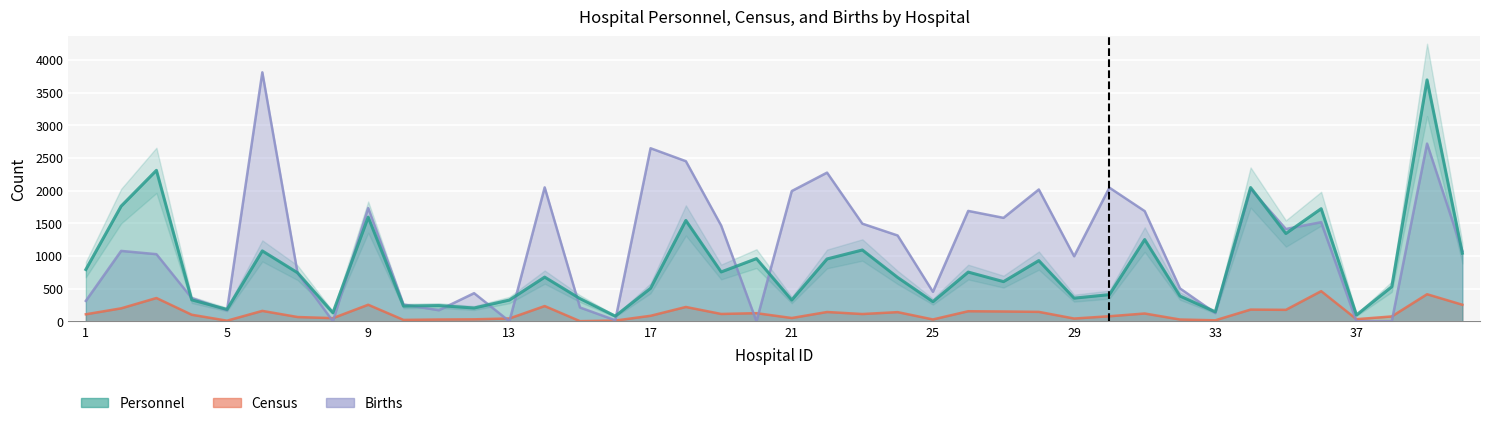

How many lines are shown in the chart?

3